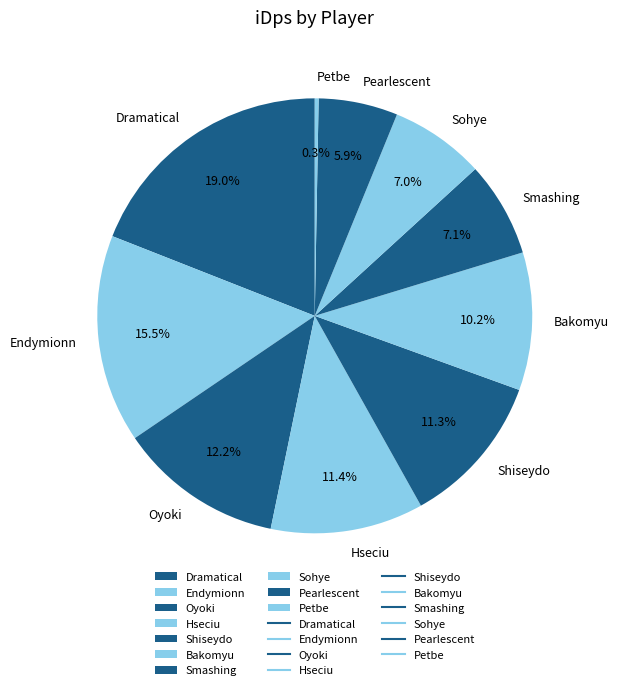

To the nearest percent, what is the difference between the Dramatical and Sohye slice percentages?

12%